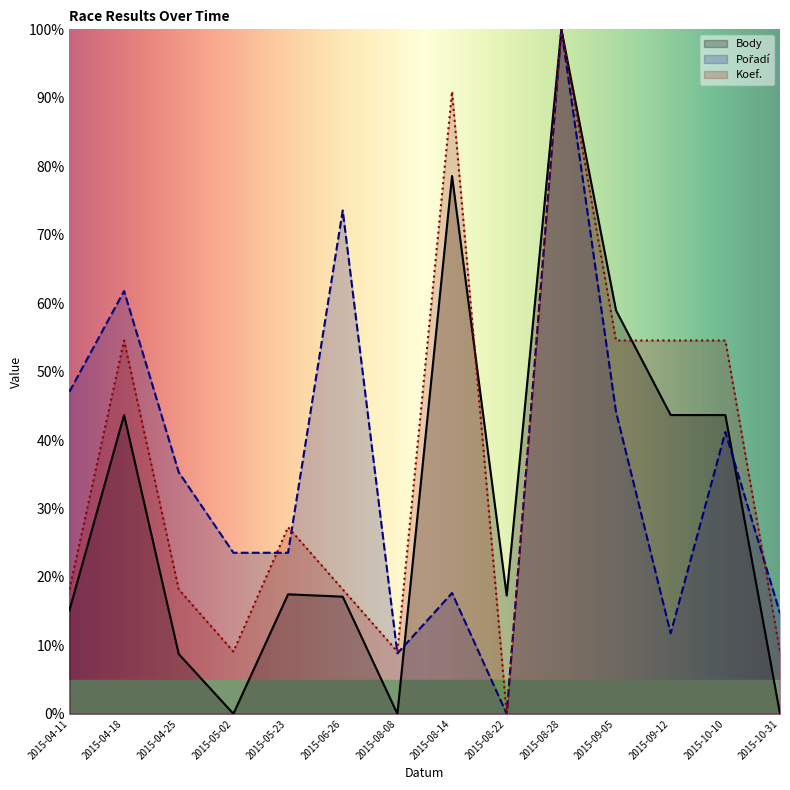

What is the sum of all Koef. values?

518.2